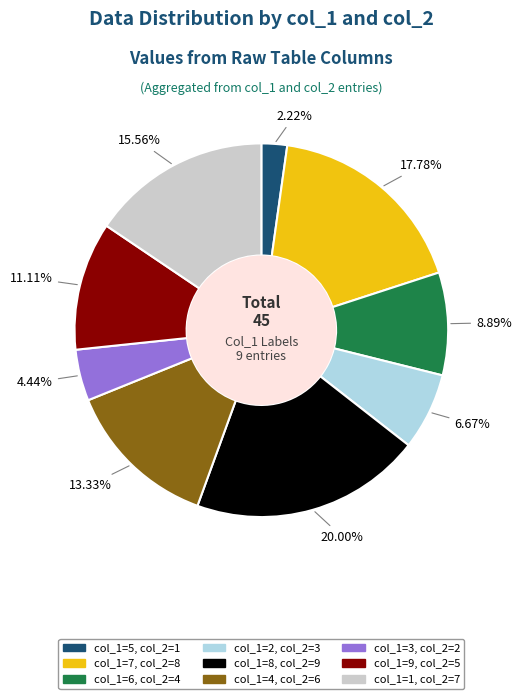

Is there a majority slice in this chart?

No